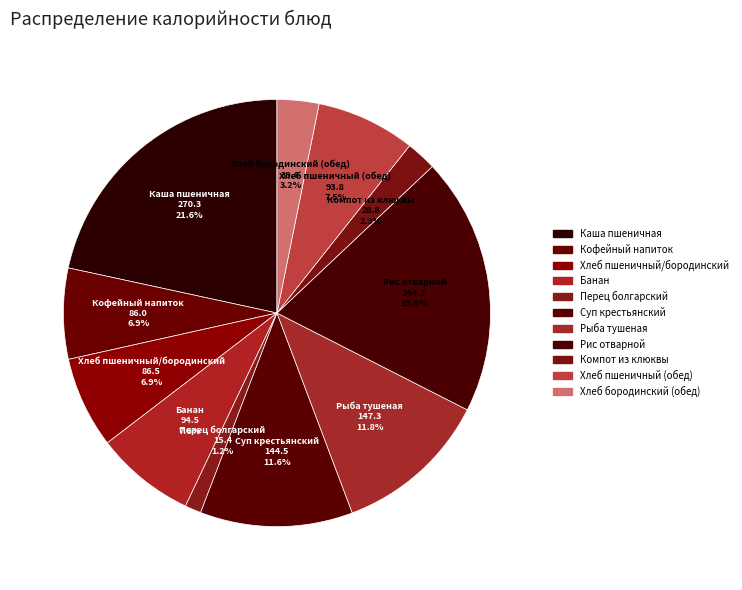

Which category has the biggest portion of the pie?

Каша пшеничная